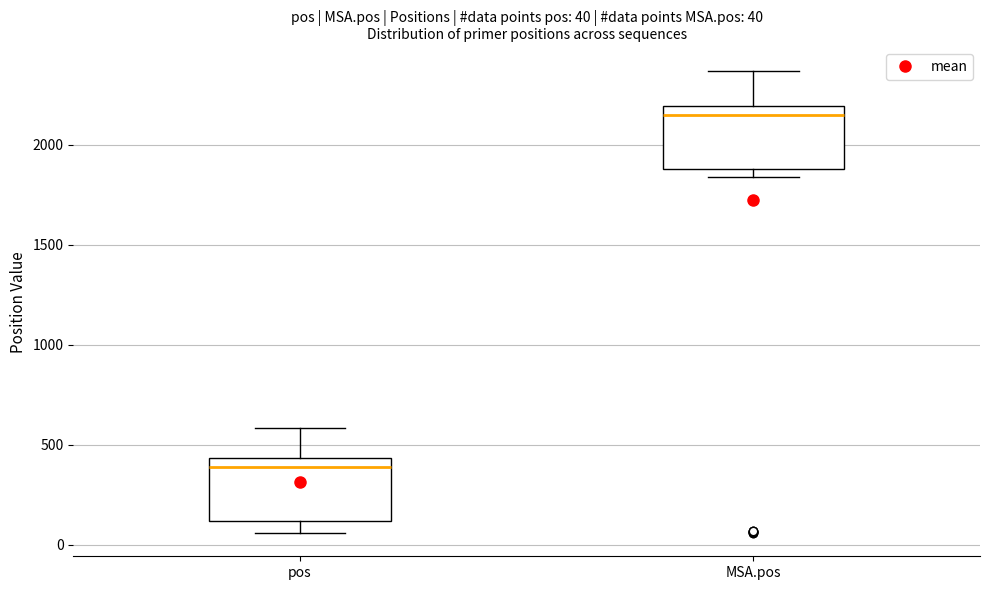

Which box has the highest median line?

MSA.pos